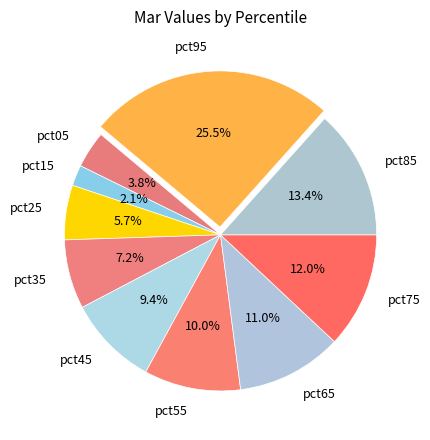

The pct45 slice represents 9% of the pie. True or false?

True